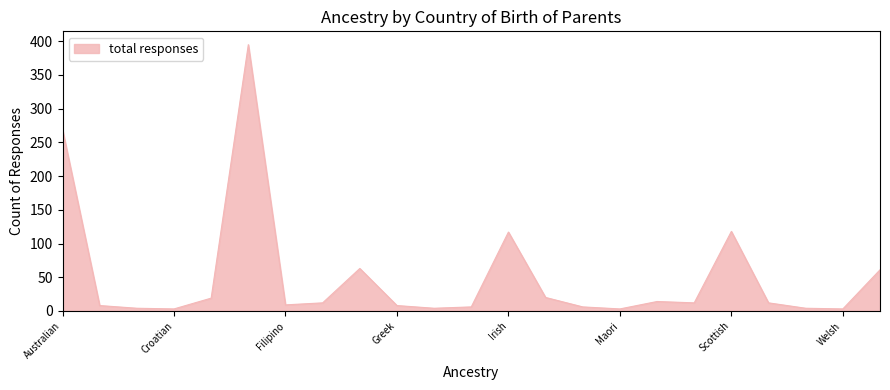

What is the maximum value shown in the chart?

395